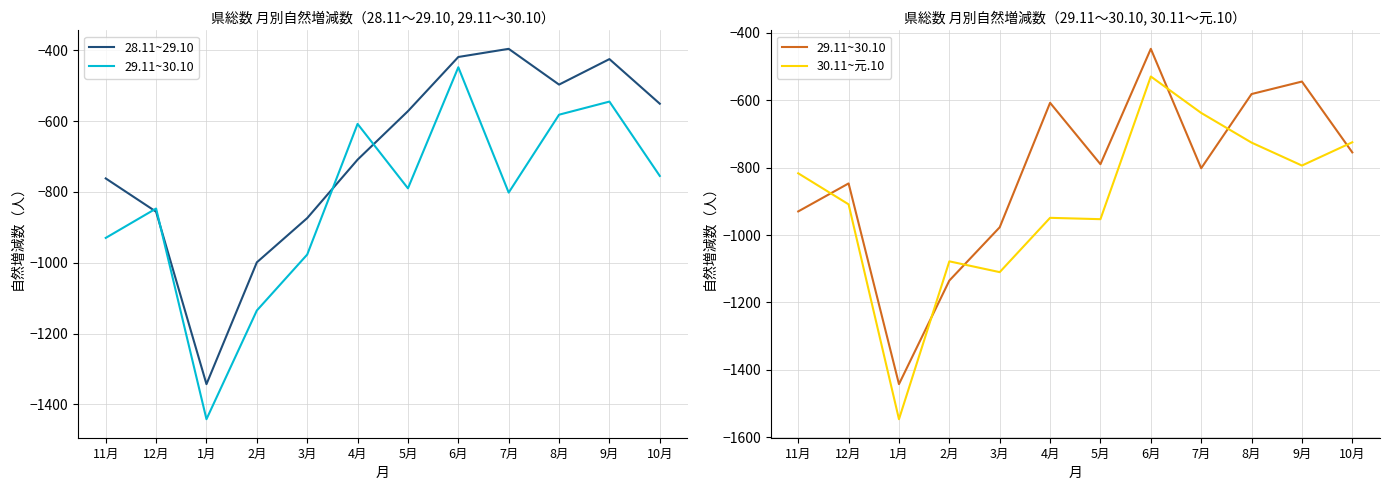

What is the approximate value of 28.11~29.10 at 11月, to the nearest 10?

-760